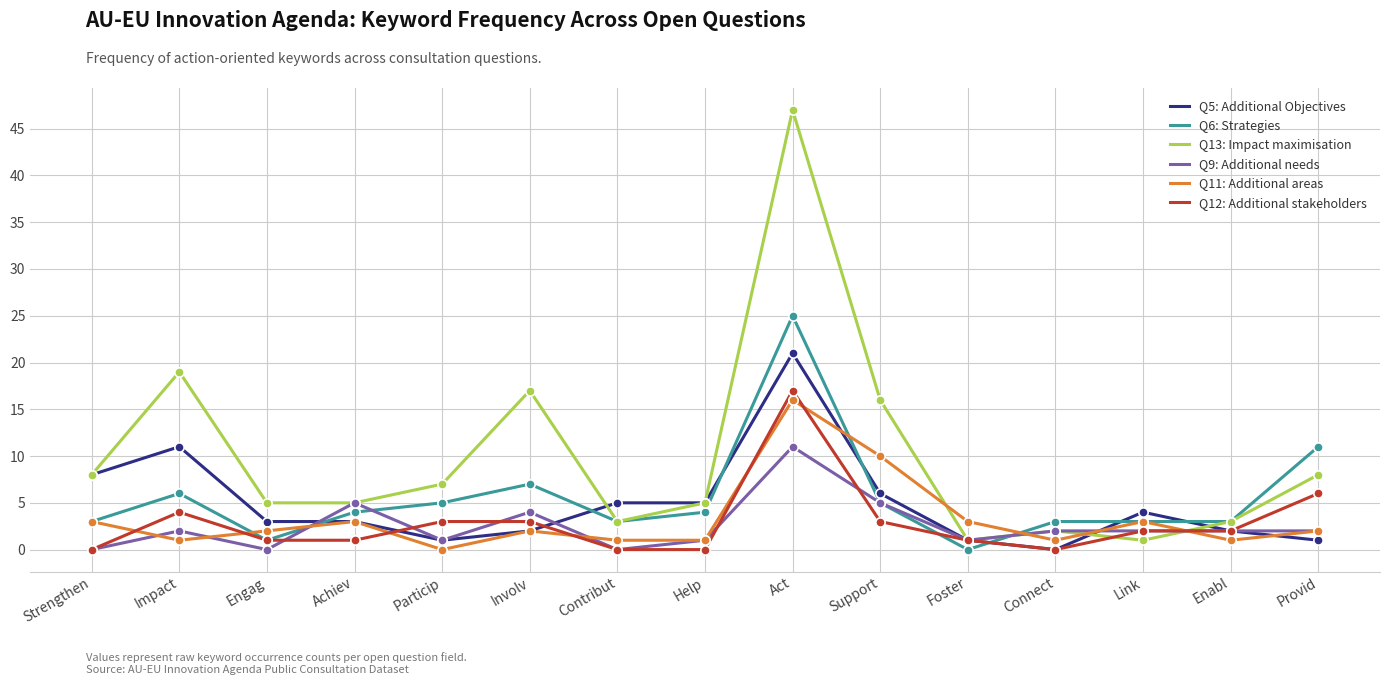

Is the value of Q5: Additional Objectives at Help greater than the value of Q13: Impact maximisation at Provid?

No